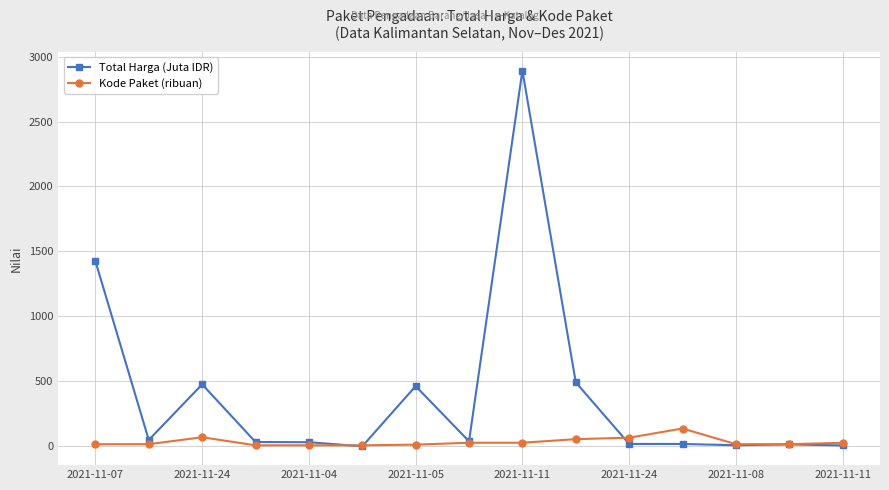

What is the maximum value shown in the chart?

2892.1